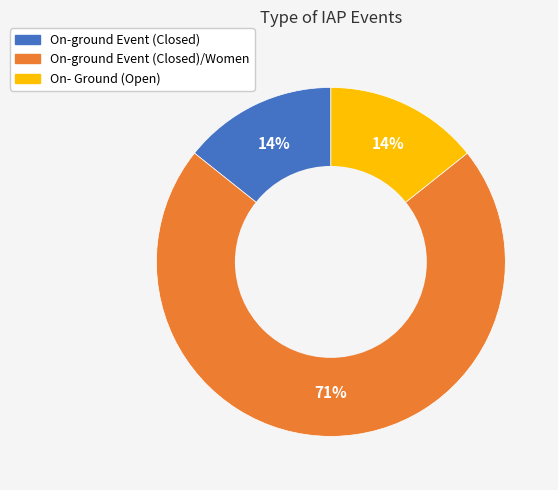

To the nearest percent, what percentage of the pie is On- Ground (Open)?

14%